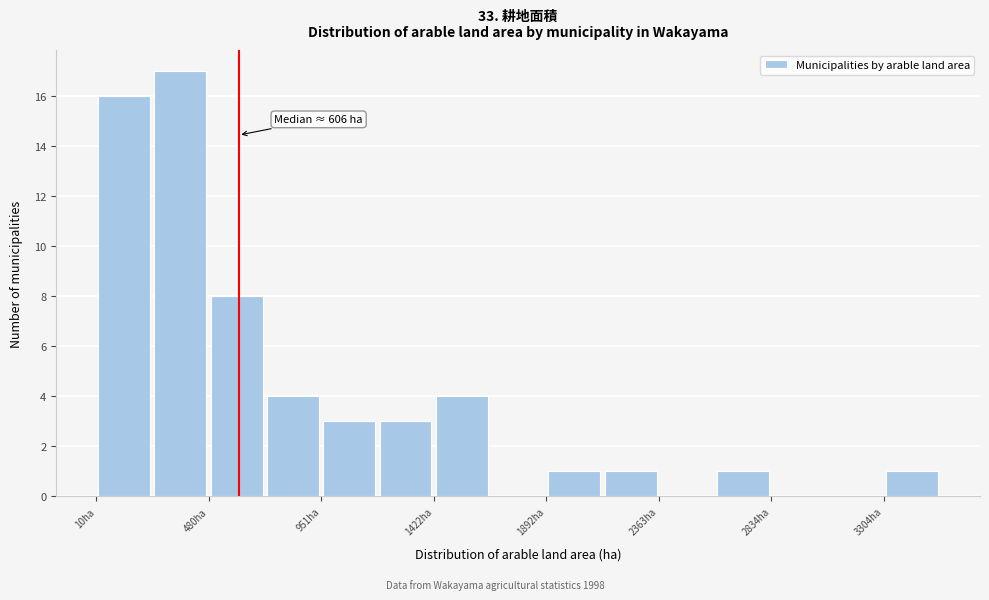

Which range on the x-axis has the tallest bar?

250 to 500